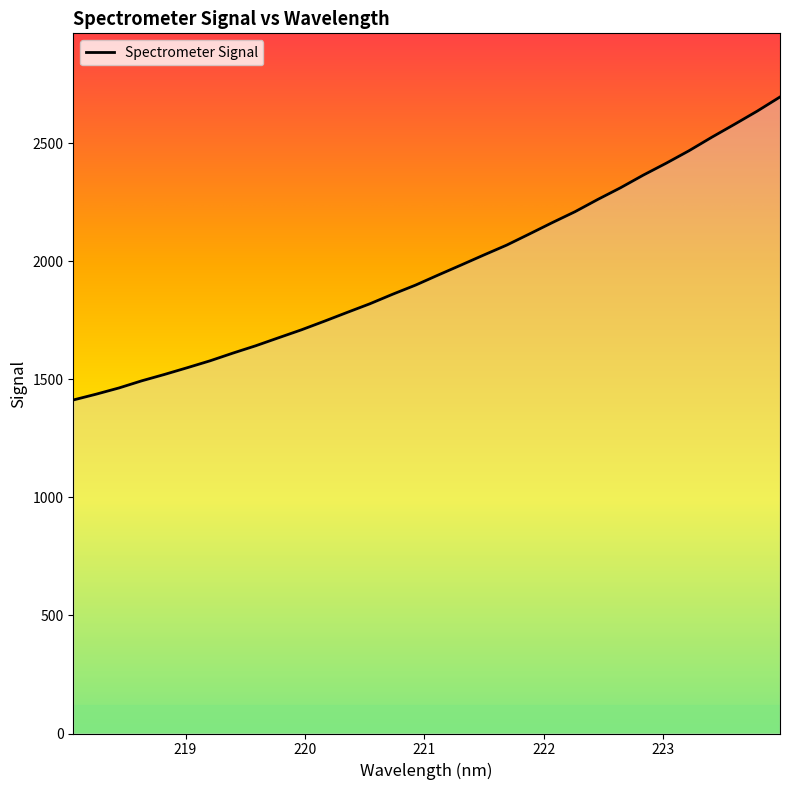

What is the average value?

1967.9